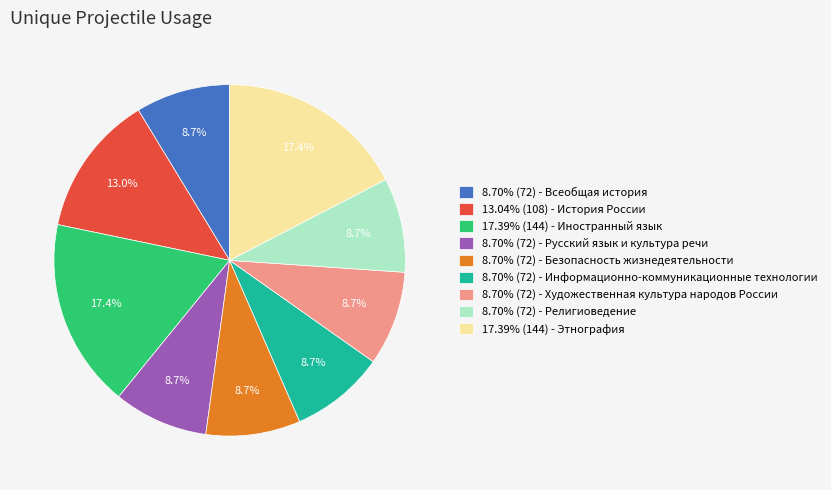

How many slices are in this pie chart?

9